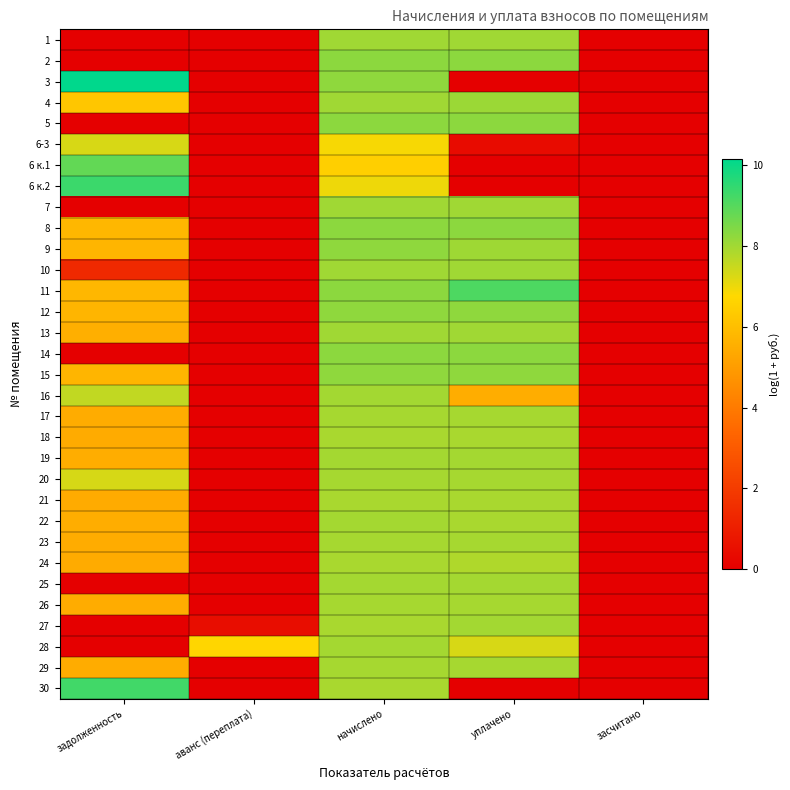

What is the maximum value shown in the chart?

10.2